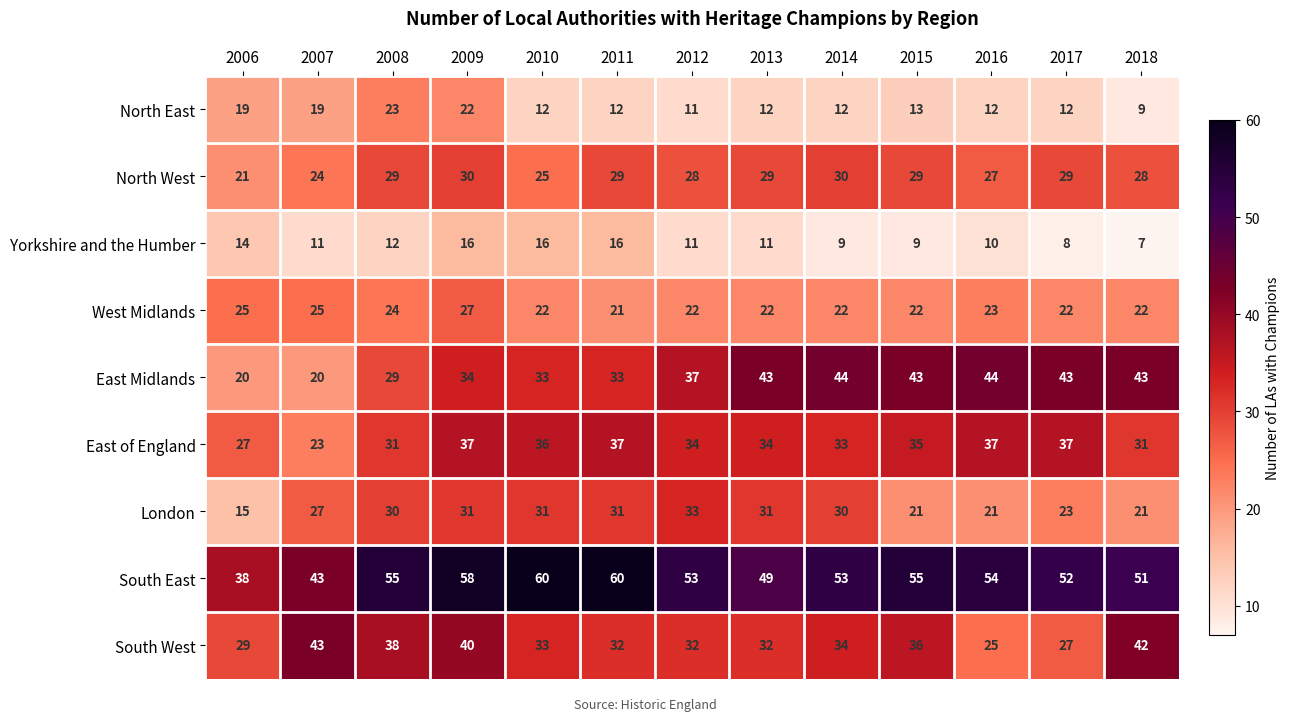

At 2018, list the series in order from smallest to largest.

Yorkshire and the Humber, North East, London, West Midlands, North West, East of England, South West, East Midlands, South East